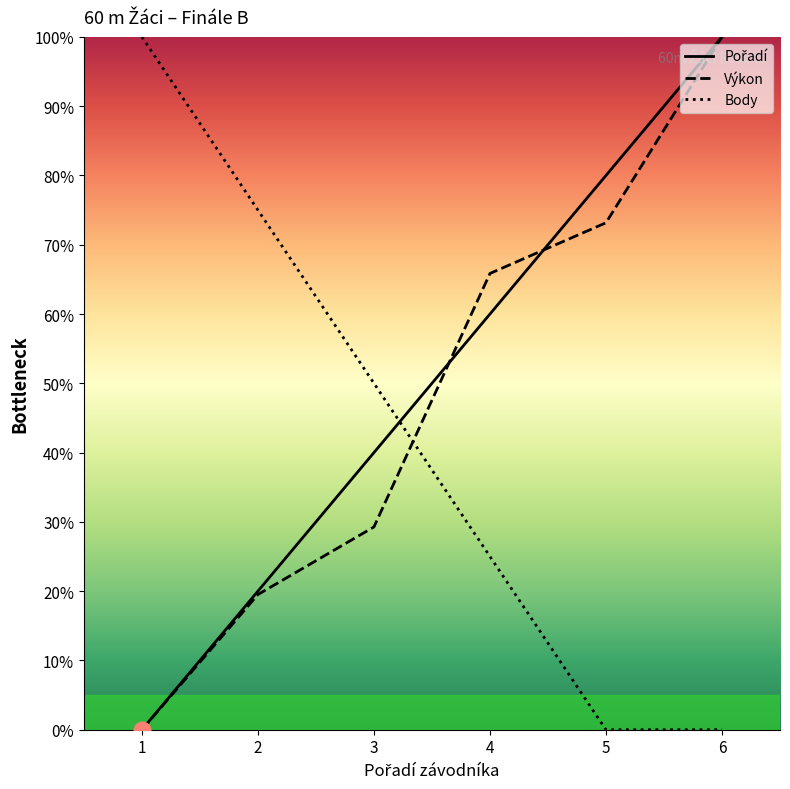

Where does the Body series first go above 50?

1